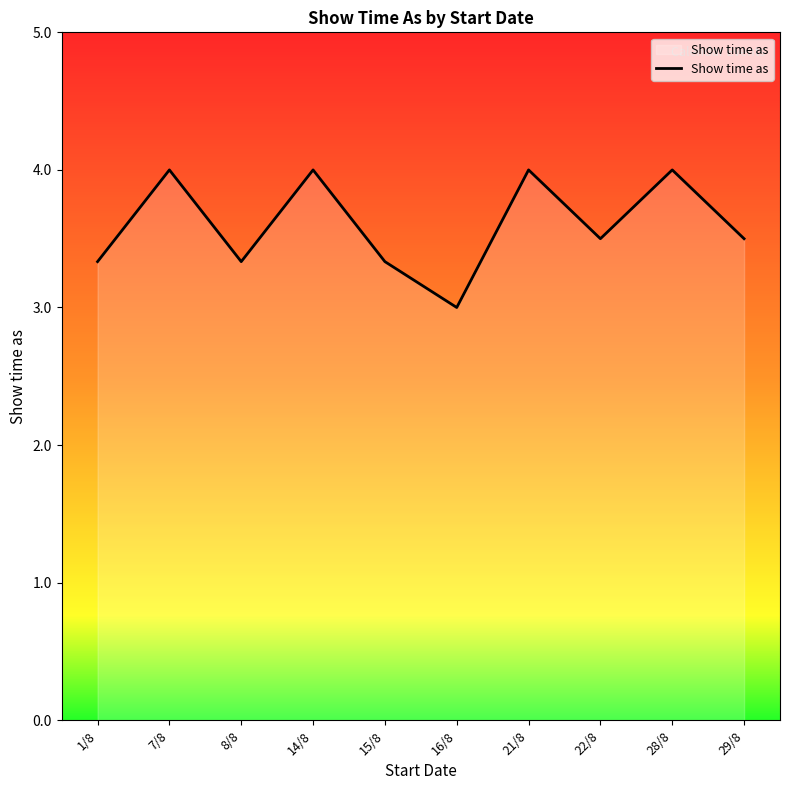

What is the sum of the values at 29/8 and 8/8?

6.8